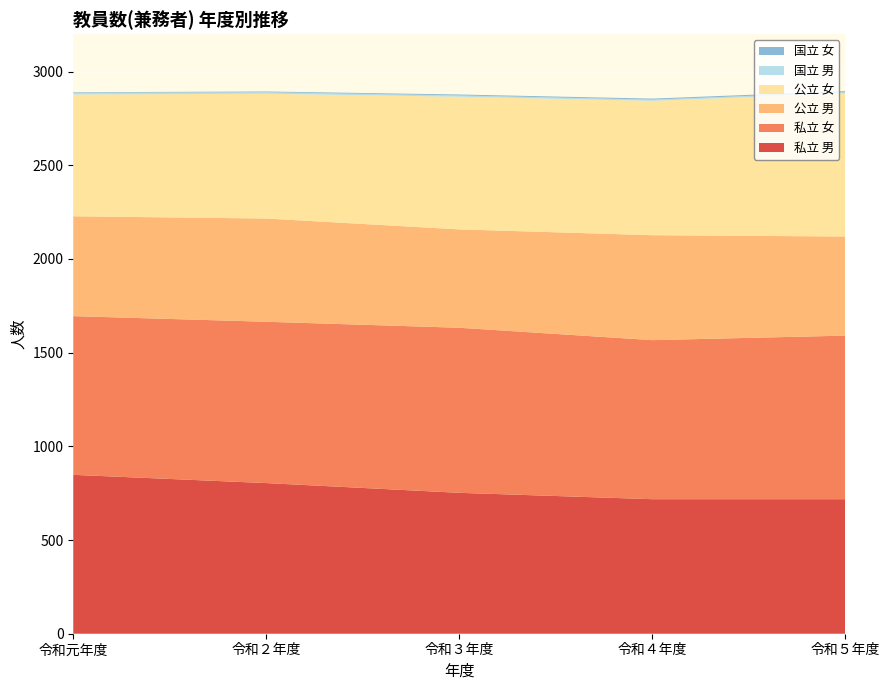

Reading right to left, what are all the values shown in this chart?

私立 男: 令和５年度=718	令和４年度=718	令和３年度=752	令和２年度=804	令和元年度=848
私立 女: 令和５年度=873	令和４年度=849	令和３年度=881	令和２年度=861	令和元年度=847
公立 男: 令和５年度=529	令和４年度=560	令和３年度=525	令和２年度=551	令和元年度=533
公立 女: 令和５年度=764	令和４年度=717	令和３年度=708	令和２年度=666	令和元年度=650
国立 男: 令和５年度=6	令和４年度=7	令和３年度=7	令和２年度=8	令和元年度=9
国立 女: 令和５年度=6	令和４年度=5	令和３年度=5	令和２年度=4	令和元年度=3